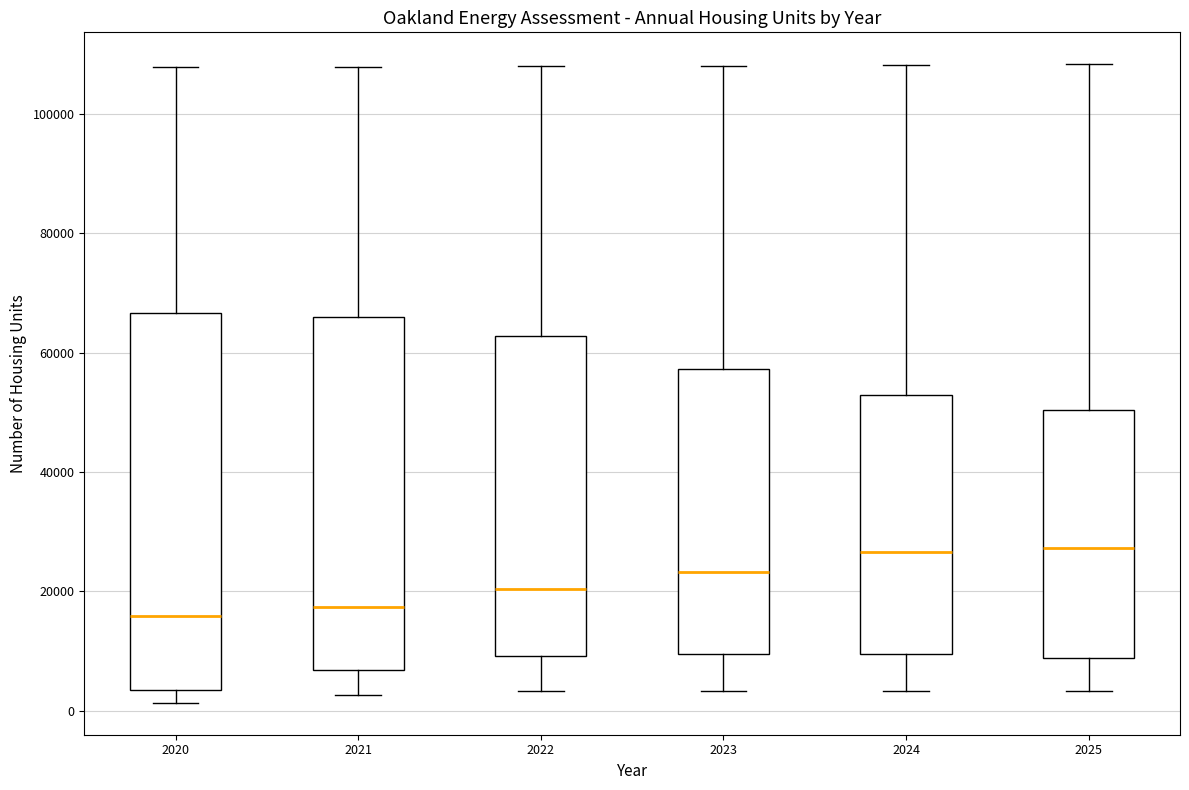

Reading left to right, transcribe this box plot: for each box, give where its median line is, the range the box spans, and where its two whiskers end, as read against the y-axis. The values are not printed on the chart, so give them approximately, as read against the axis.

2020: median 16000, box 4000 to 66000, whiskers 2000 to 108000
2021: median 18000, box 6000 to 66000, whiskers 2000 to 108000
2022: median 20000, box 10000 to 62000, whiskers 4000 to 108000
2023: median 24000, box 10000 to 58000, whiskers 4000 to 108000
2024: median 26000, box 10000 to 52000, whiskers 4000 to 108000
2025: median 28000, box 8000 to 50000, whiskers 4000 to 108000